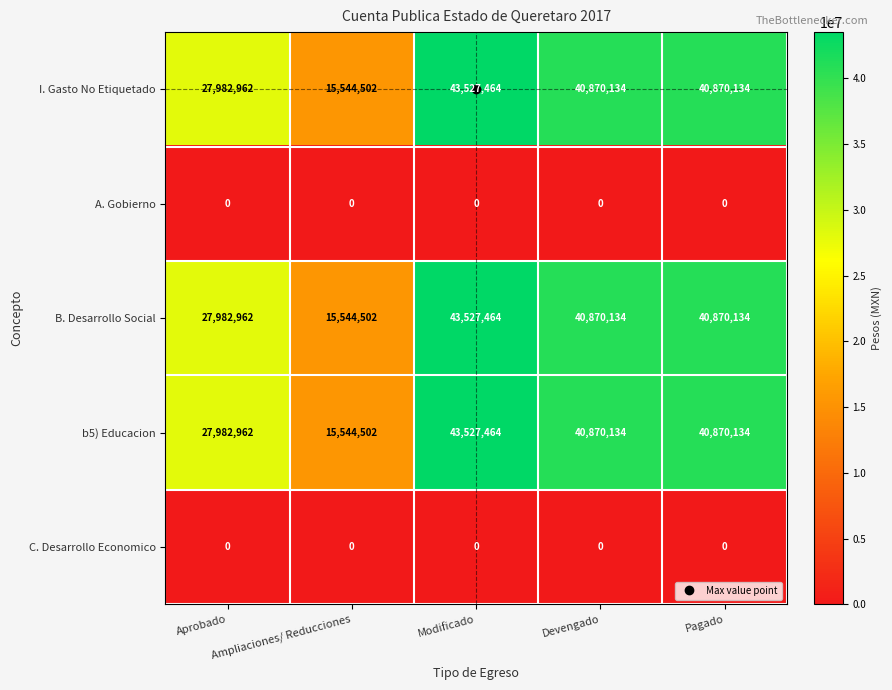

At how many categories does at least one series exceed 13141026?

5